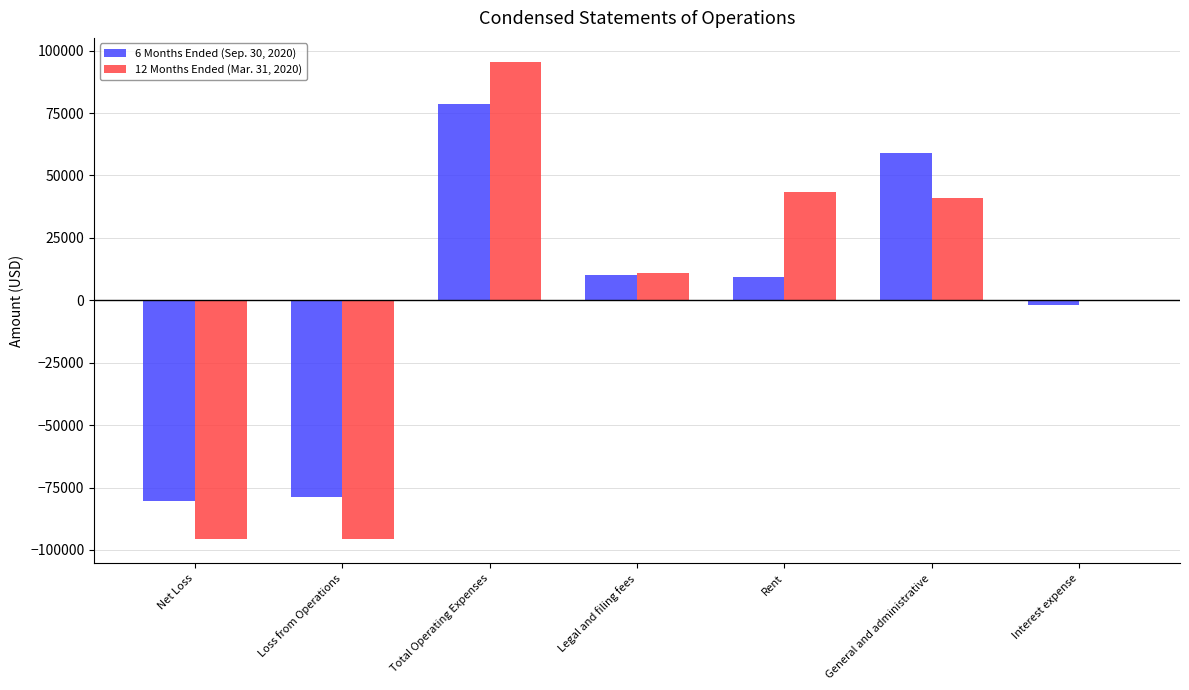

Is the value of 6 Months Ended (Sep. 30, 2020) at Legal and filing fees greater than the value of 12 Months Ended (Mar. 31, 2020) at Rent?

No